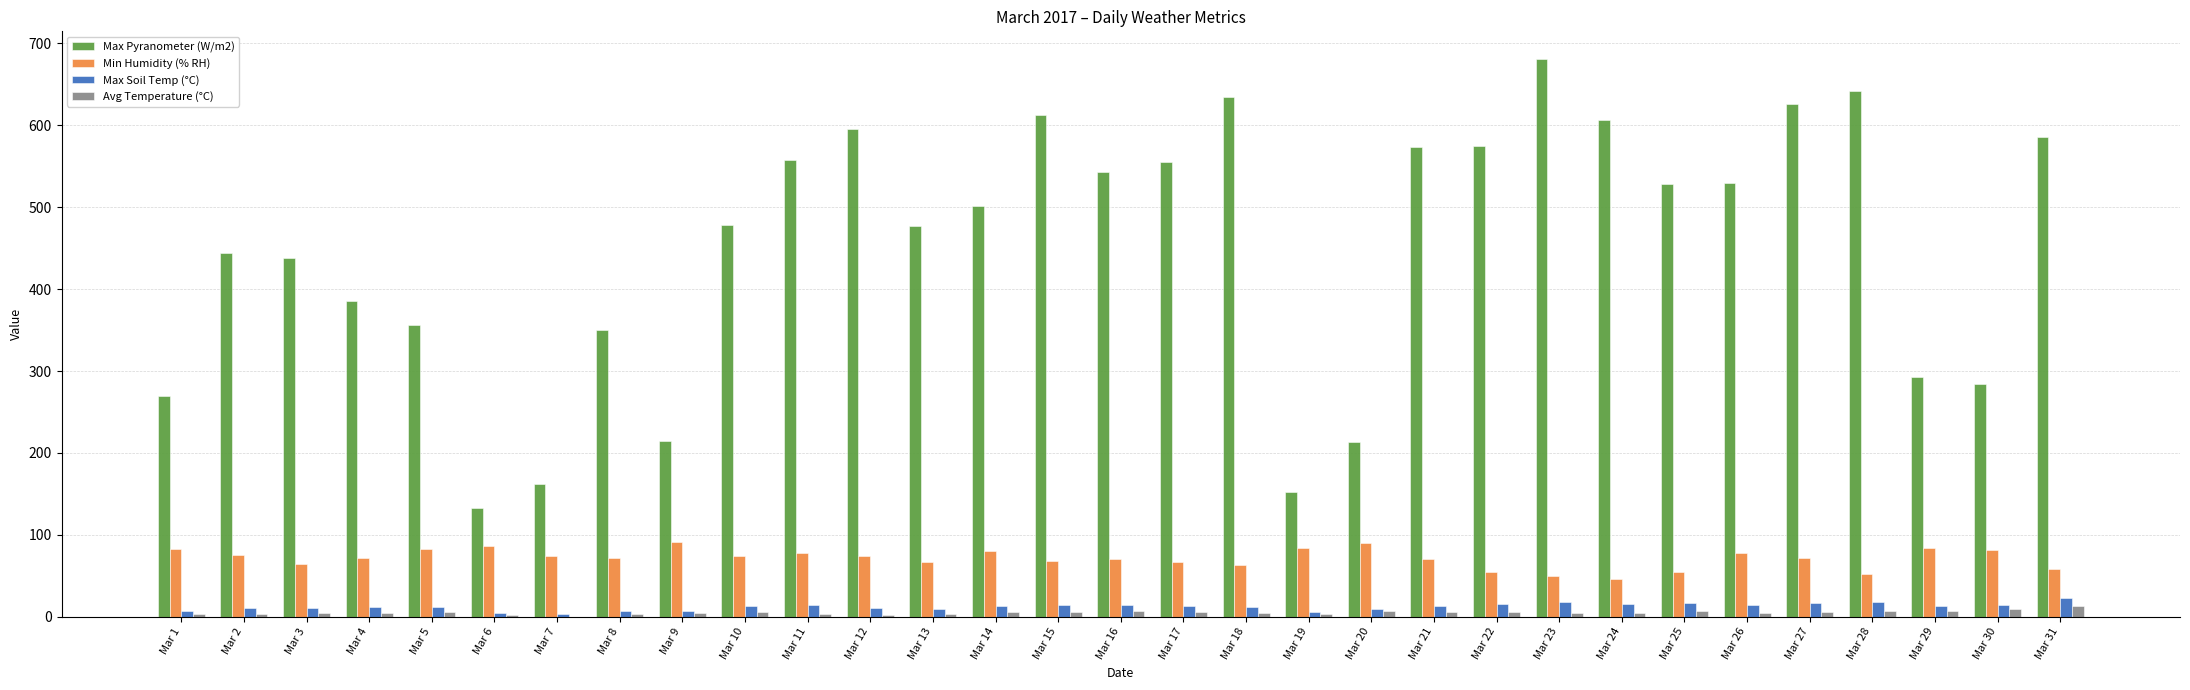

What is the greatest value displayed?

680.6